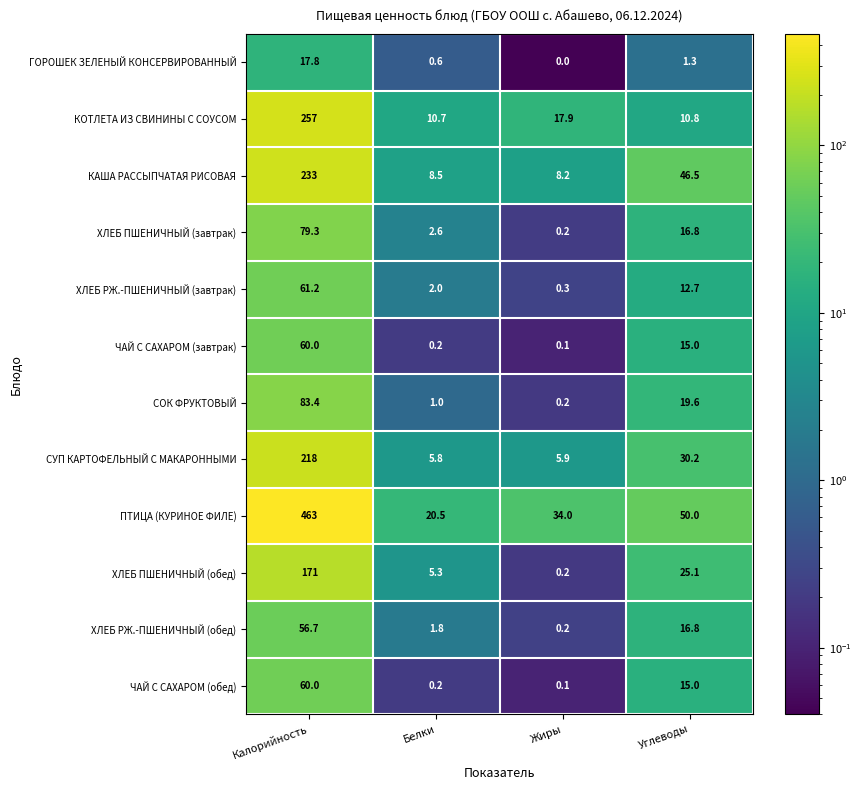

What value does the КАША РАССЫПЧАТАЯ РИСОВАЯ series have at Белки?

8.5